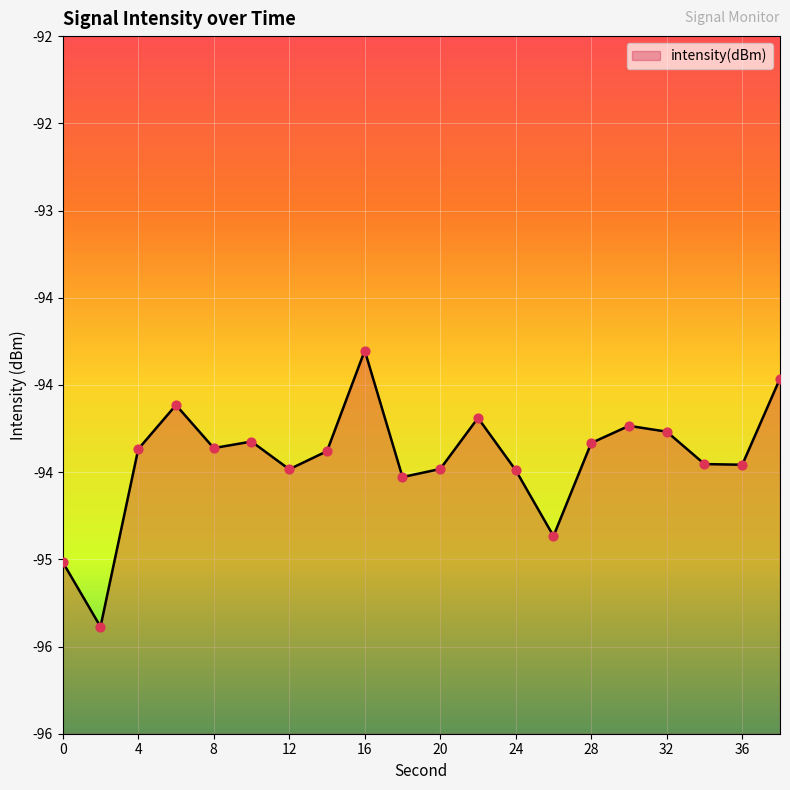

What is the change in value from 26 to 38?

+0.9